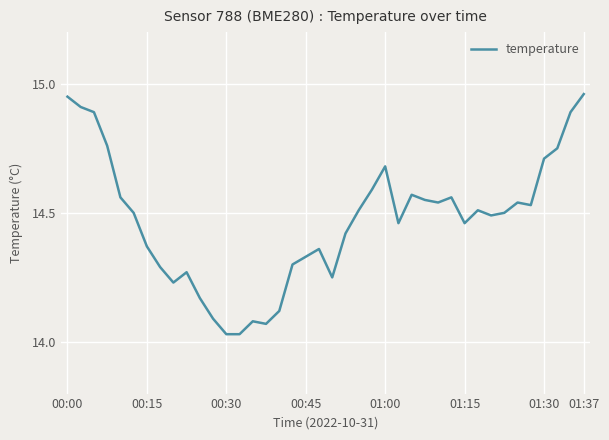

What is the difference between the maximum and minimum values?

0.9